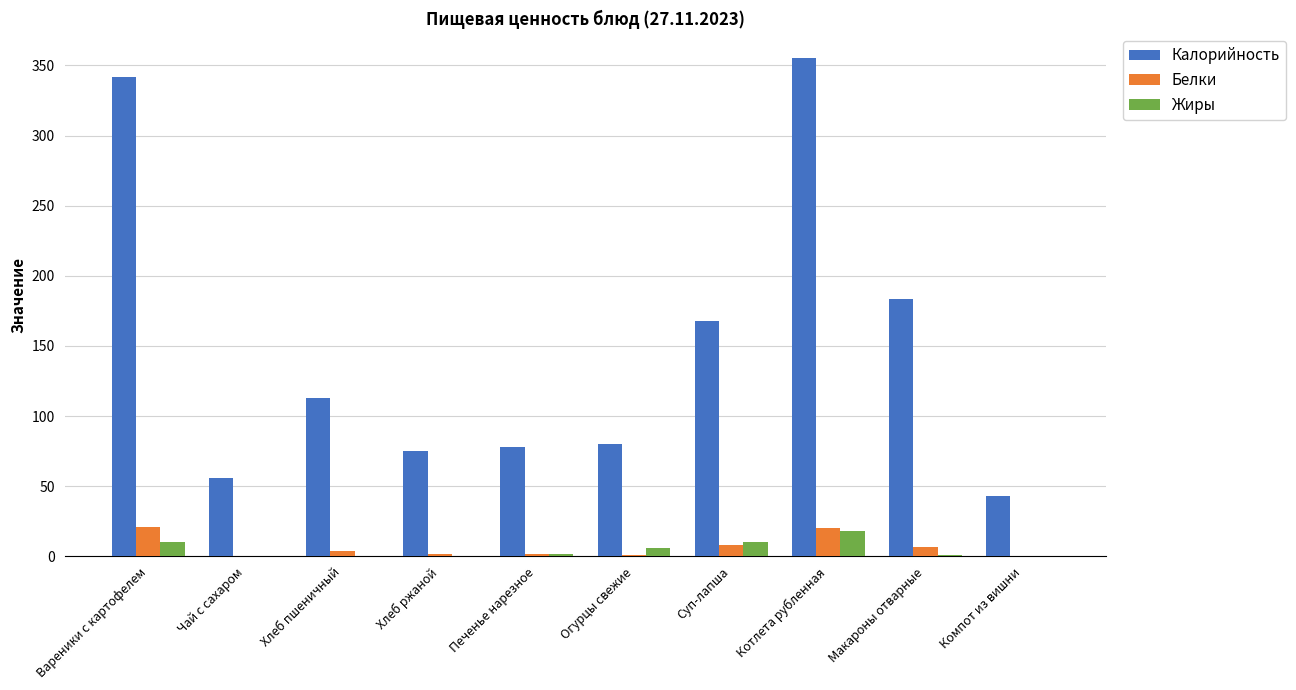

What is the total value across all series at Суп-лапша?

185.5